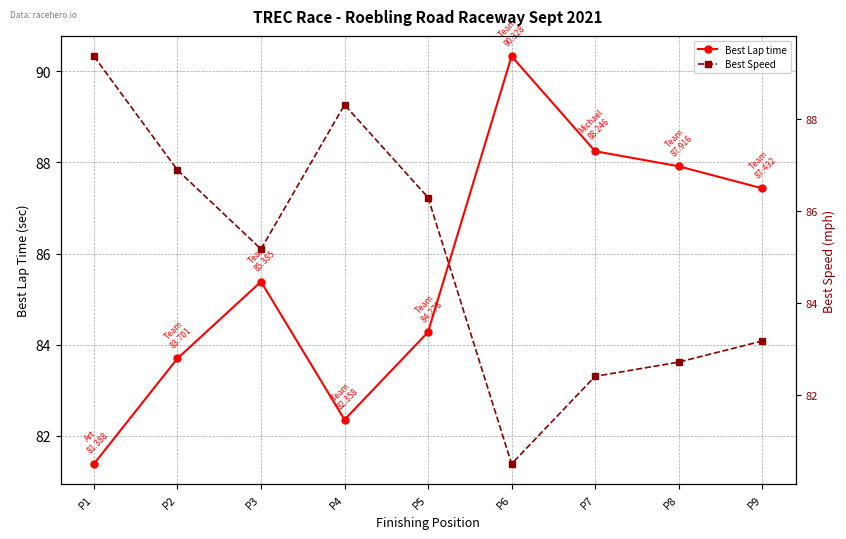

What is the difference between the Best Lap time values at P8 and P1?

6.5